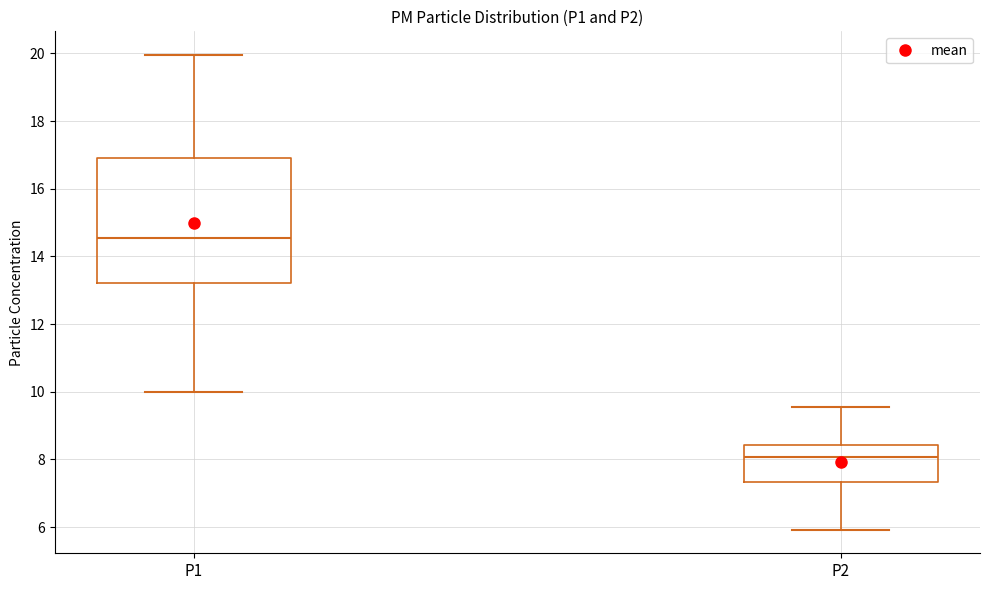

Comparing the boxes themselves (not the whiskers), which one is the tallest?

P1